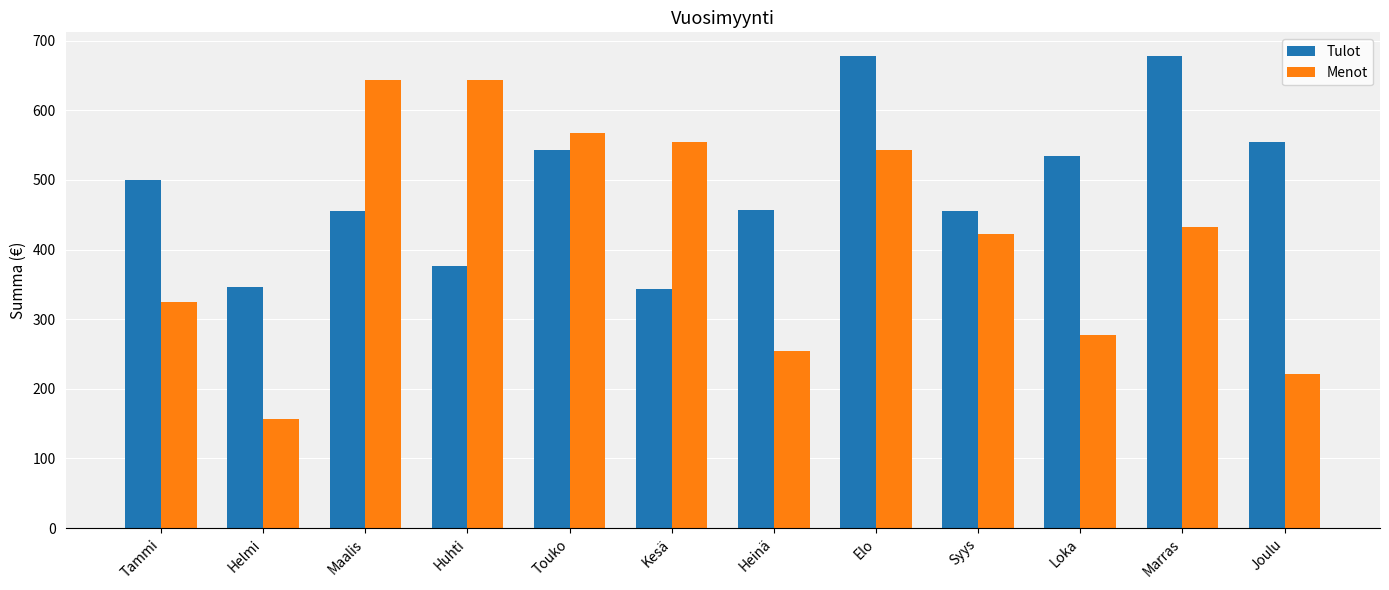

What is the label of the 2nd bar from the right?

Marras